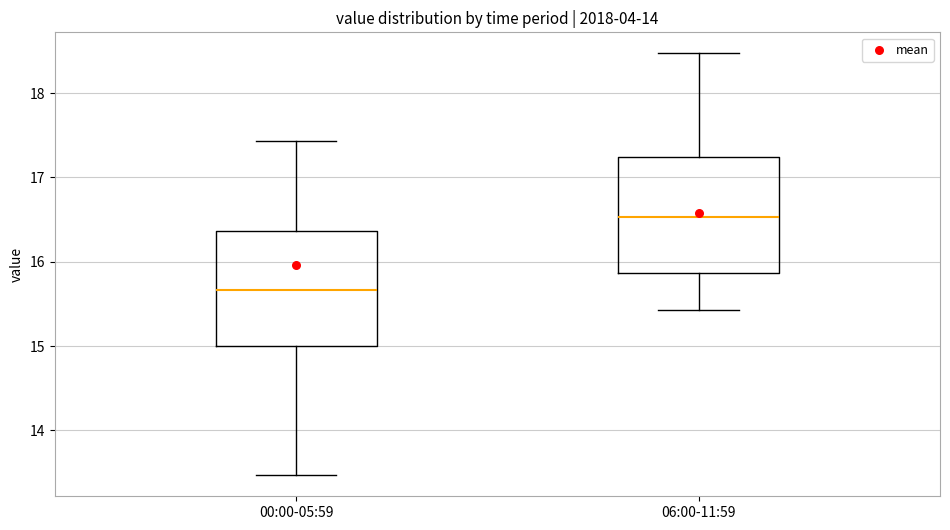

Reading left to right, transcribe this box plot: for each box, give where its median line is, the range the box spans, and where its two whiskers end, as read against the y-axis. The values are not printed on the chart, so give them approximately, as read against the axis.

00:00-05:59: median 15.7, box 15.0 to 16.4, whiskers 13.5 to 17.4
06:00-11:59: median 16.5, box 15.9 to 17.2, whiskers 15.4 to 18.5